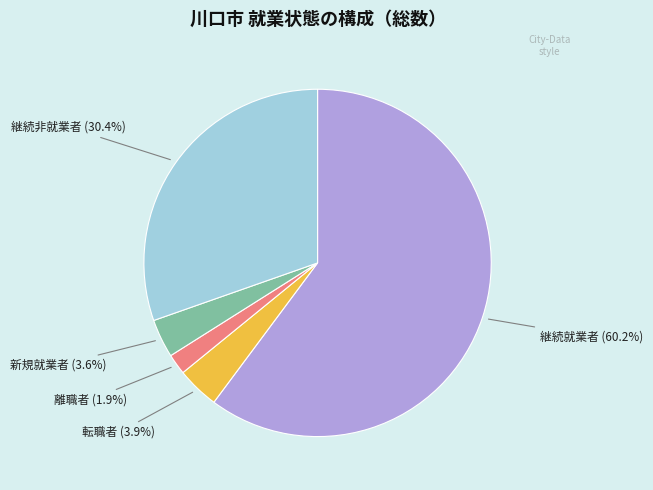

How many segments does this pie chart have?

5